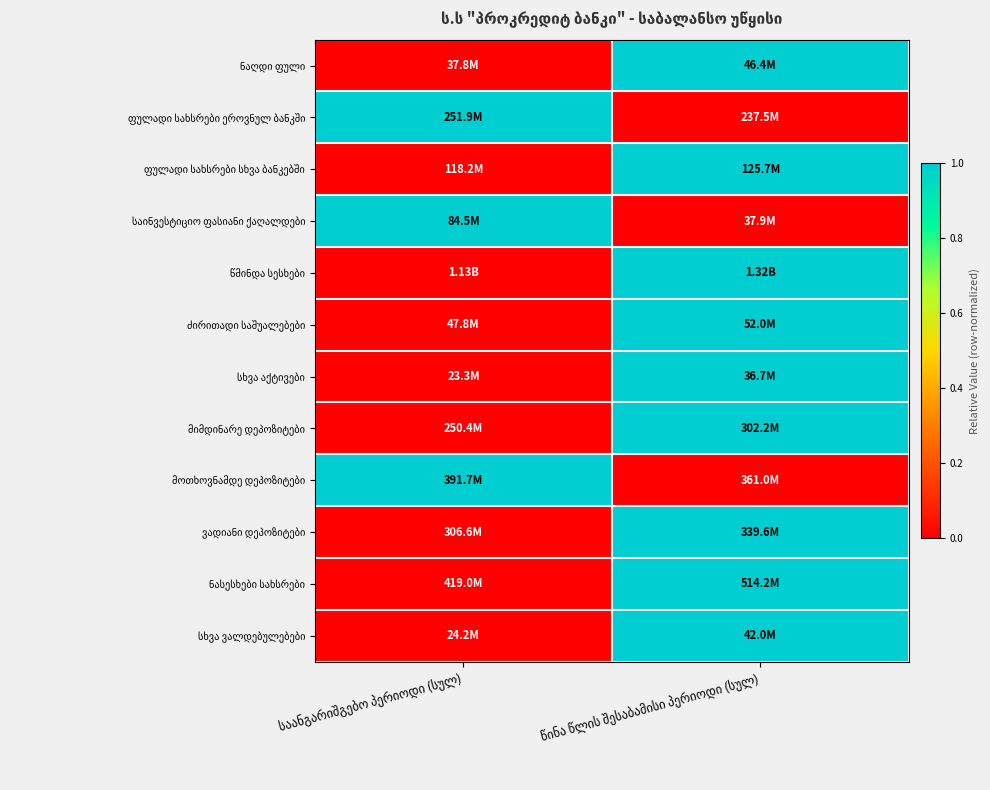

List the labels in order of ნაღდი ფული value, largest first.

წინა წლის შესაბამისი პერიოდი (სულ), საანგარიშგებო პერიოდი (სულ)